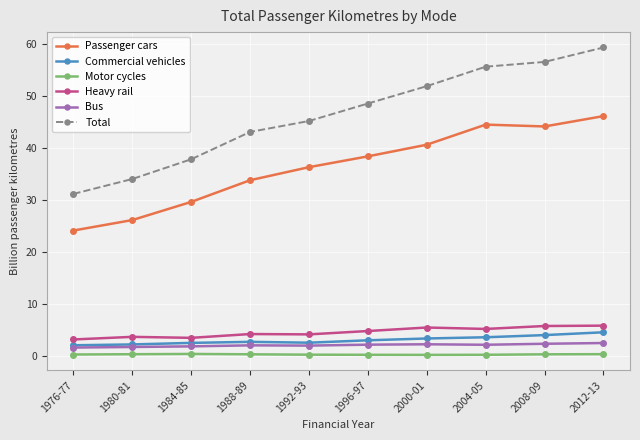

List the series in order of their peak value, highest first.

Total, Passenger cars, Heavy rail, Commercial vehicles, Bus, Motor cycles